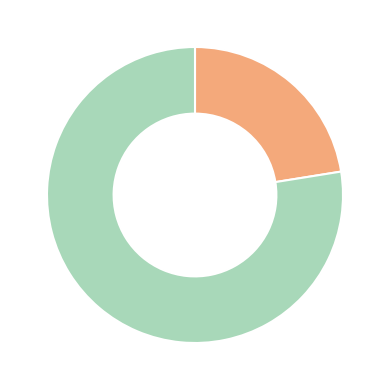

Does any single category account for the majority?

Yes